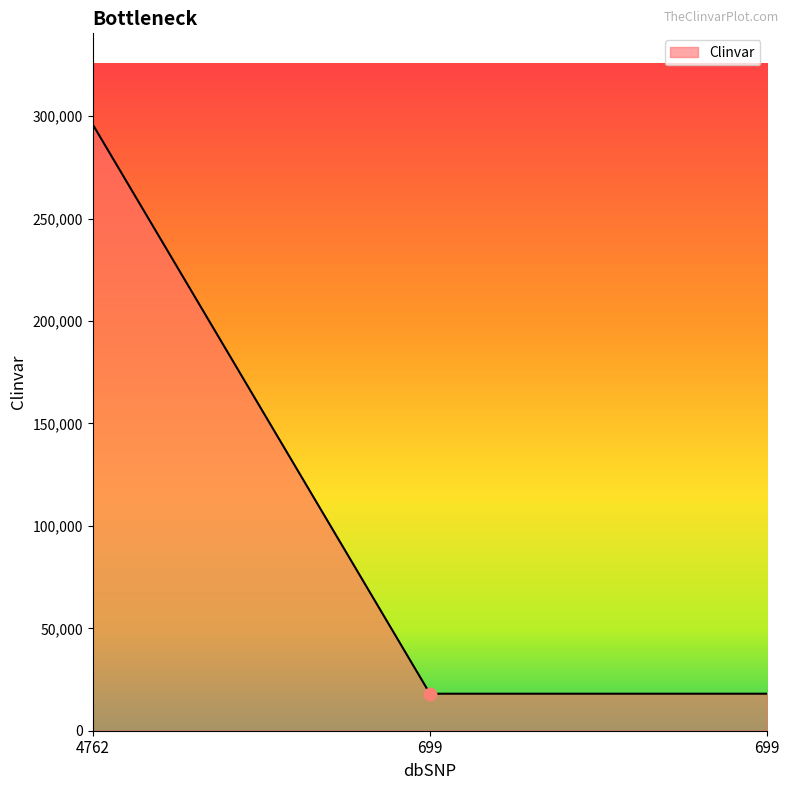

Approximately how many times larger is the value at 4762 compared to 699?

16.4